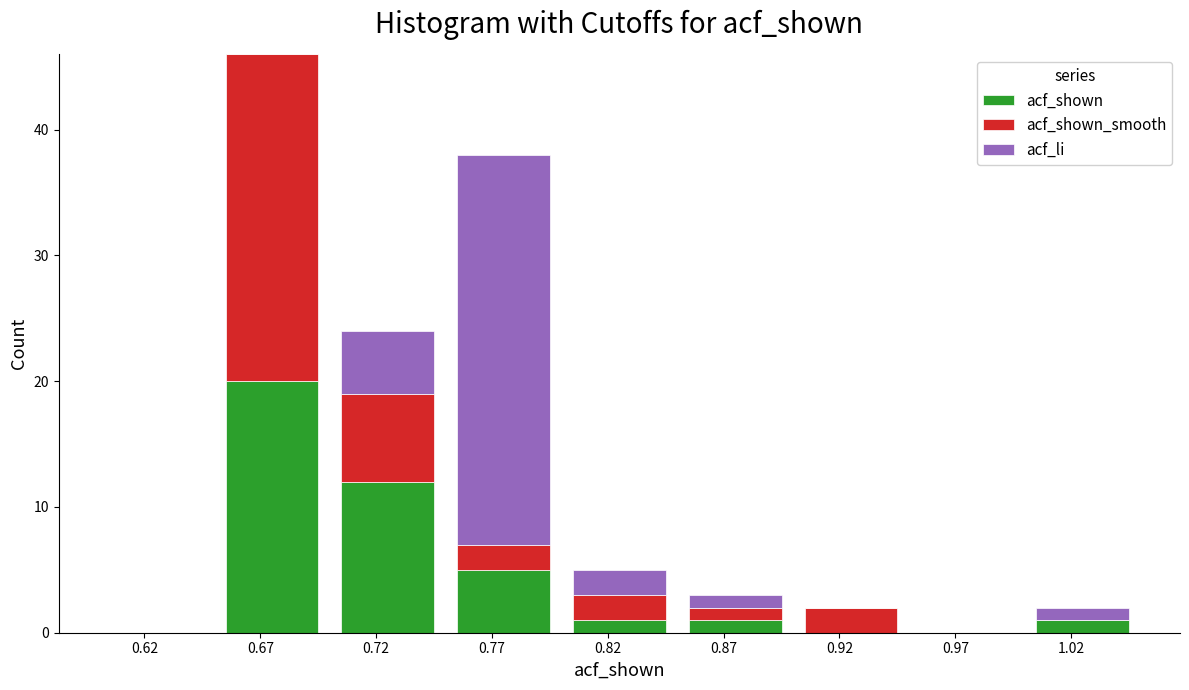

Reading left to right, list every stacked bar in this chart as the range it spans on the x-axis followed by its total height. The values are not printed on the chart, so give them approximately, as read against the axis.

0.60 to 0.65: 0
0.65 to 0.70: 46
0.70 to 0.75: 24
0.75 to 0.80: 38
0.80 to 0.85: 5
0.85 to 0.90: 3
0.90 to 0.95: 2
0.95 to 1.00: 0
1.00 to 1.05: 2